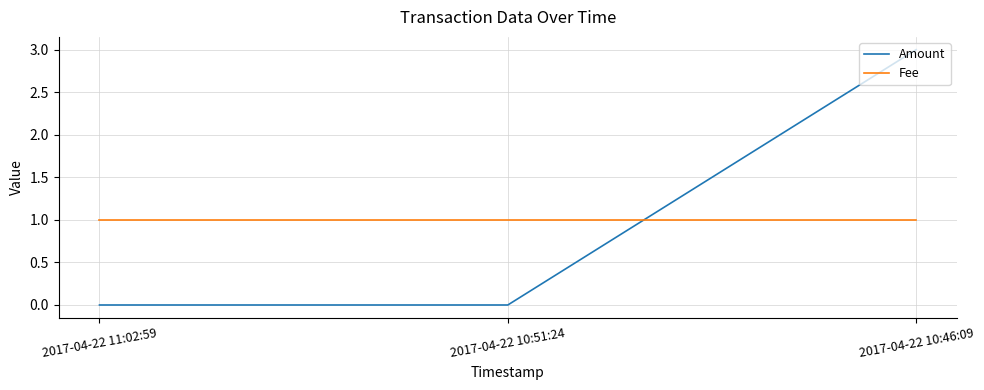

What is the difference between the highest and lowest values at 2017-04-22 11:02:59?

1